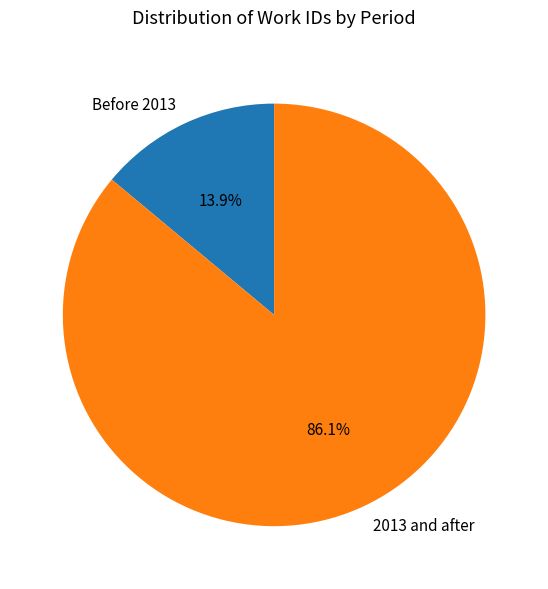

What is the smallest slice in the pie chart?

Before 2013